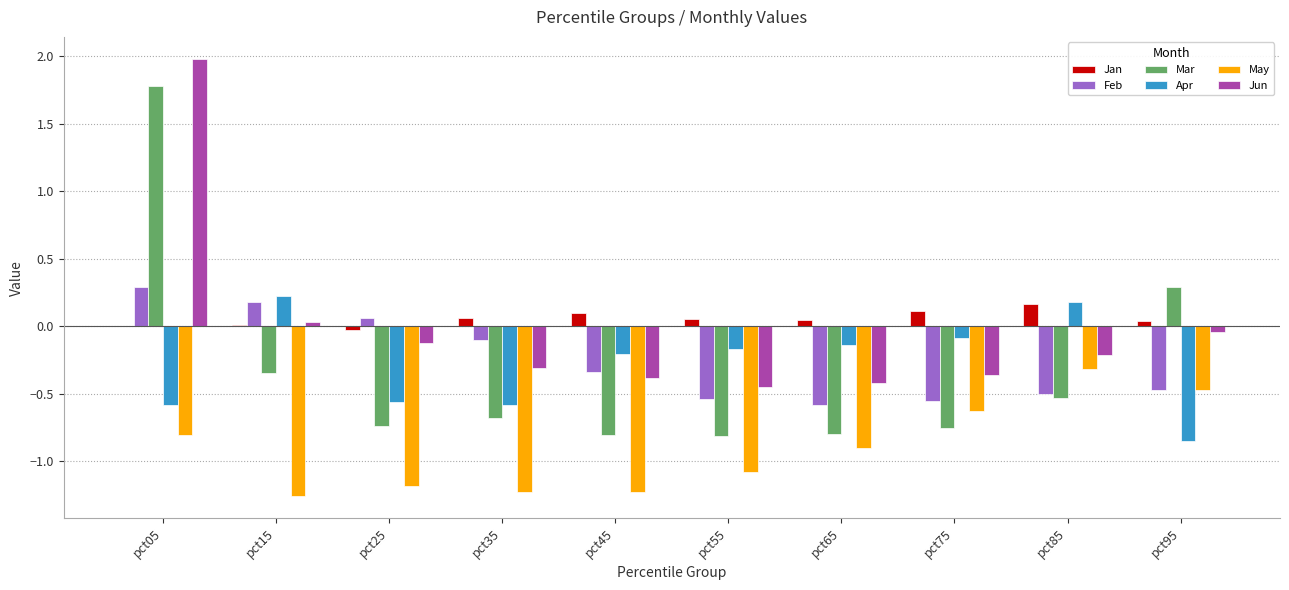

The value of Feb at pct45 is -0.2. True or false?

False